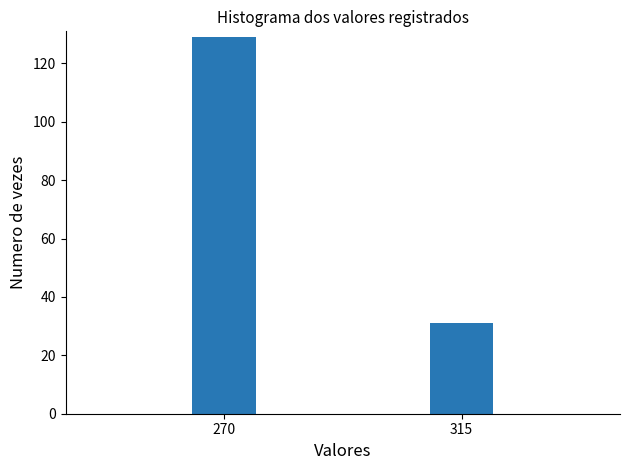

Reading left to right, list all the values displayed in this chart.

270=129	315=31